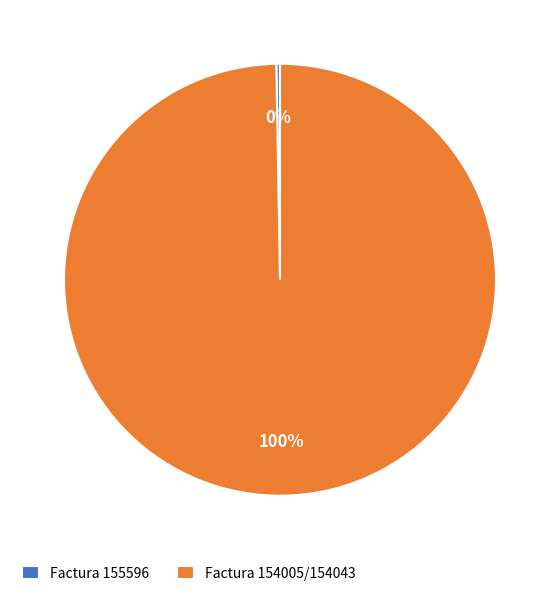

True or false: Factura 154005/154043 accounts for 100% of the total.

True